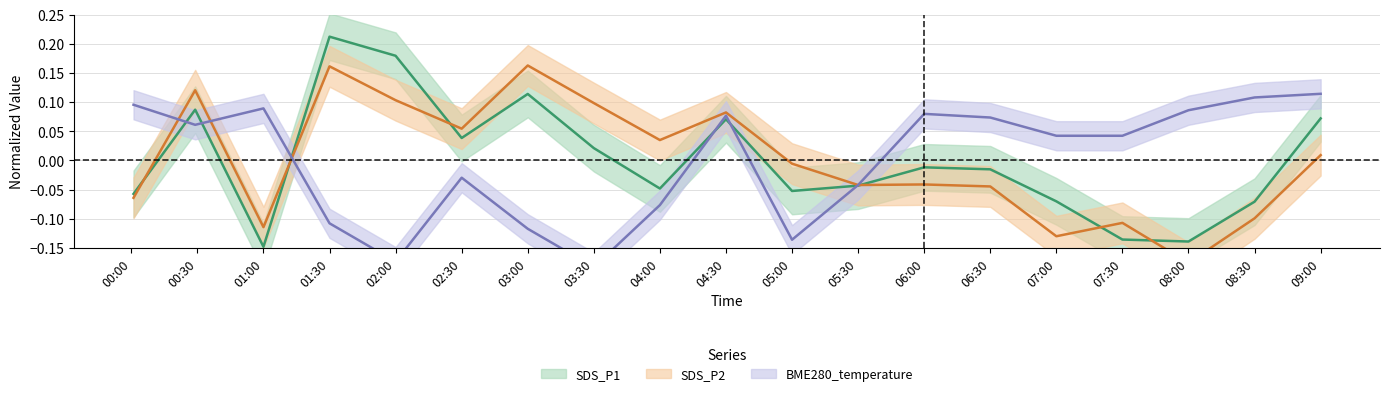

What is the smallest value displayed?

-0.2